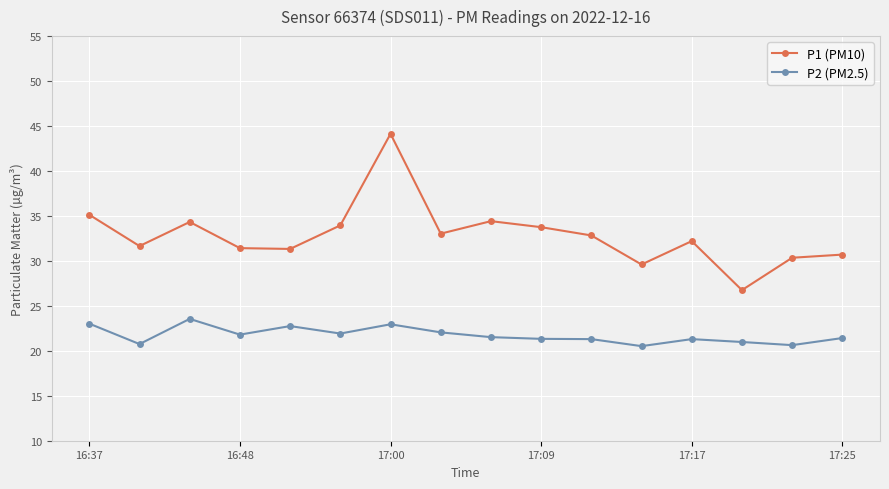

What is the difference between the maximum and minimum values in the P2 (PM2.5) series?

3.0